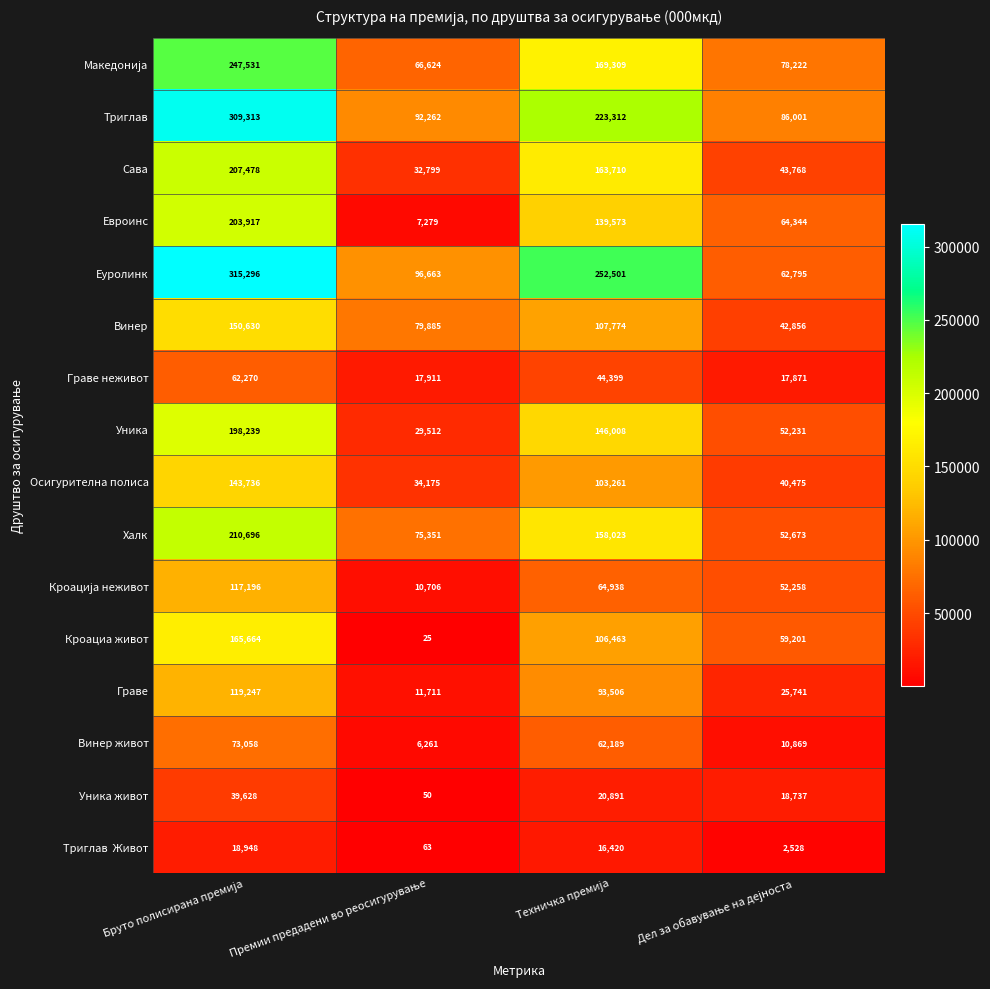

What is the maximum value for Триглав?

309313